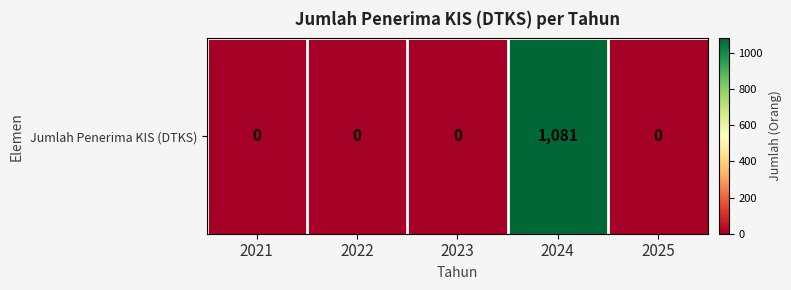

How many categories are shown in the chart?

5